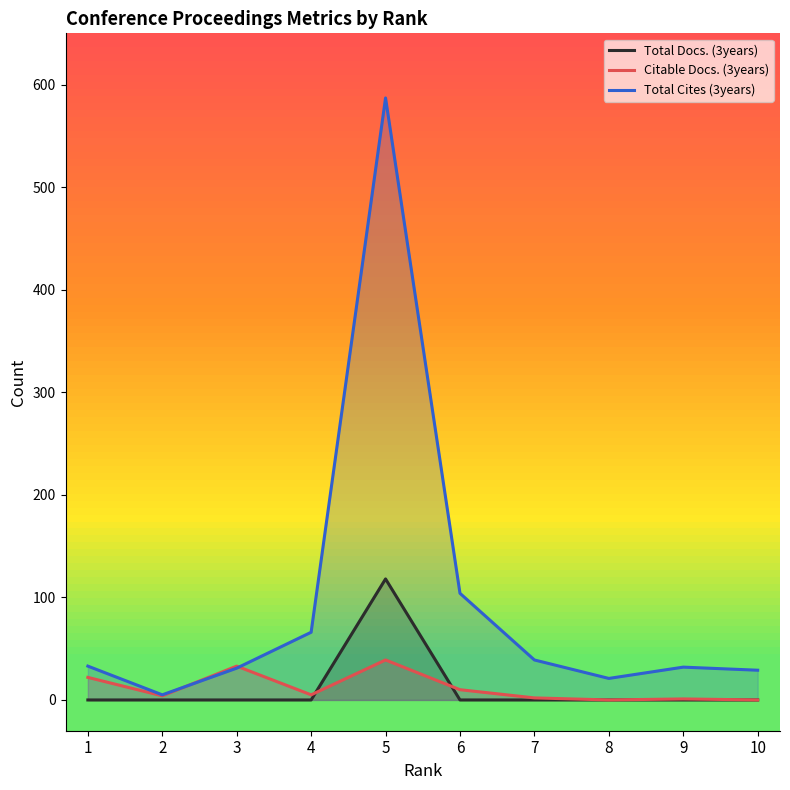

At which label does Total Cites (3years) reach its minimum?

2